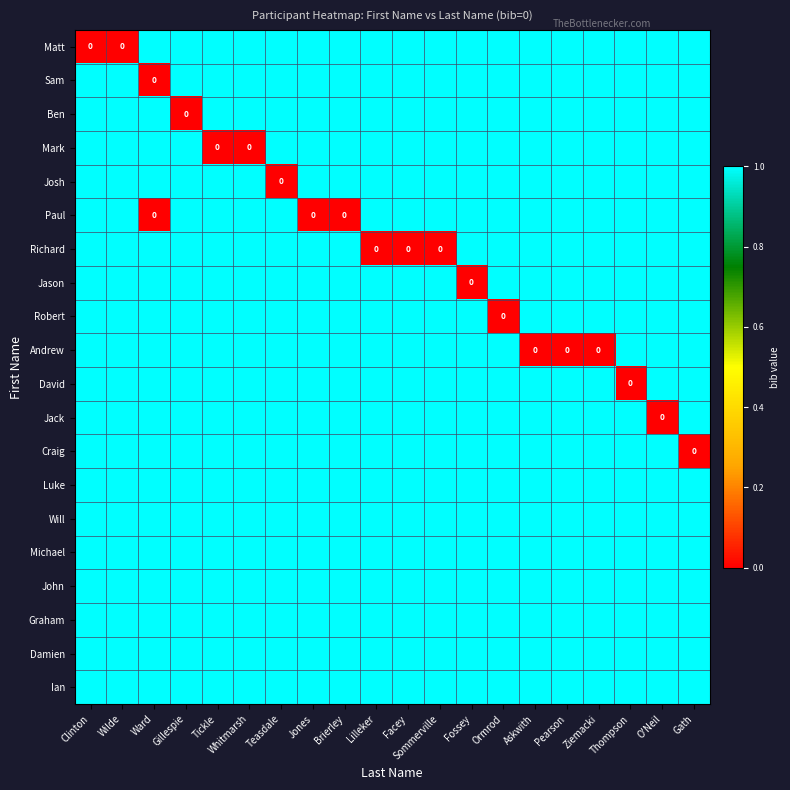

True or false: Jason has a value of 1 at Ziemacki.

True